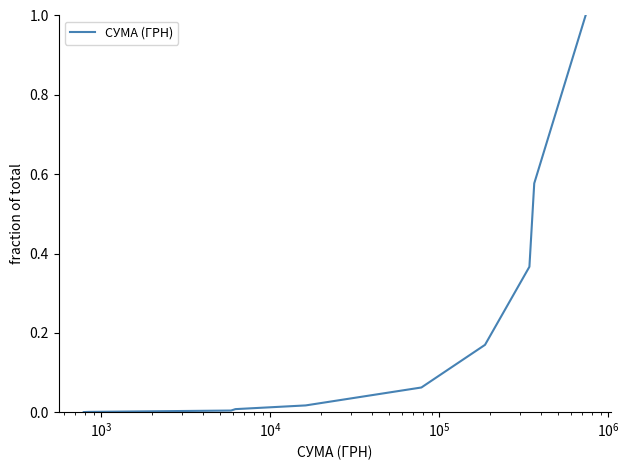

What is the greatest value displayed?

1.0